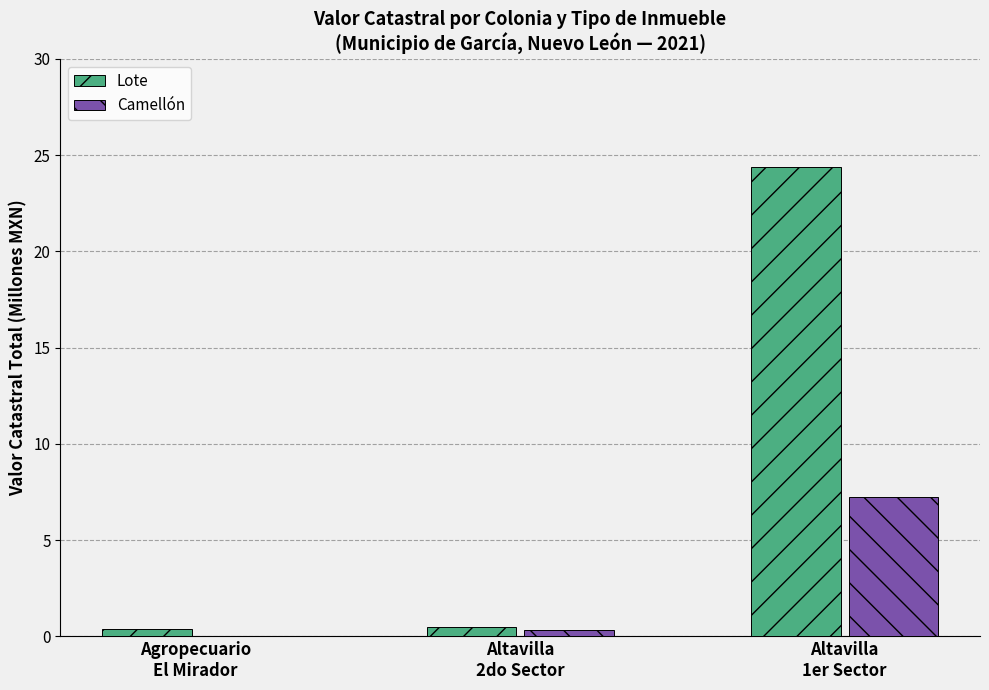

Which series has the widest spread of values?

Lote